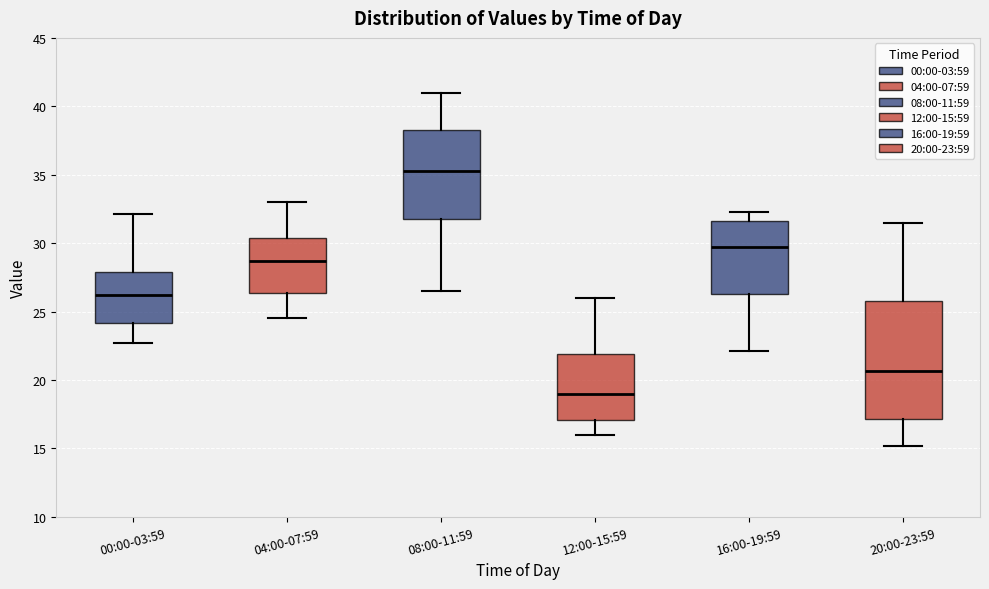

Reading left to right, read every box against the y-axis: the position of its median line, the range the box covers, and the ends of its whiskers. The values are not printed on the chart, so give them approximately, as read against the axis.

00:00-03:59: median 26.0, box 24.0 to 28.0, whiskers 22.5 to 32.0
04:00-07:59: median 28.5, box 26.5 to 30.5, whiskers 24.5 to 33.0
08:00-11:59: median 35.5, box 32.0 to 38.5, whiskers 26.5 to 41.0
12:00-15:59: median 19.0, box 17.0 to 22.0, whiskers 16.0 to 26.0
16:00-19:59: median 30.0, box 26.5 to 31.5, whiskers 22.0 to 32.5
20:00-23:59: median 20.5, box 17.0 to 26.0, whiskers 15.0 to 31.5